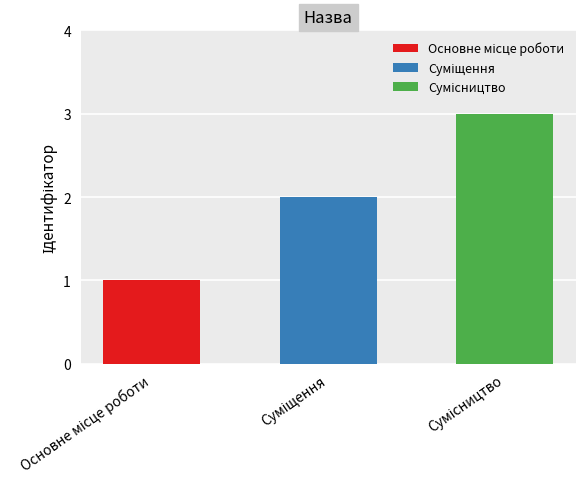

What is the value of the 2nd bar from the left?

2